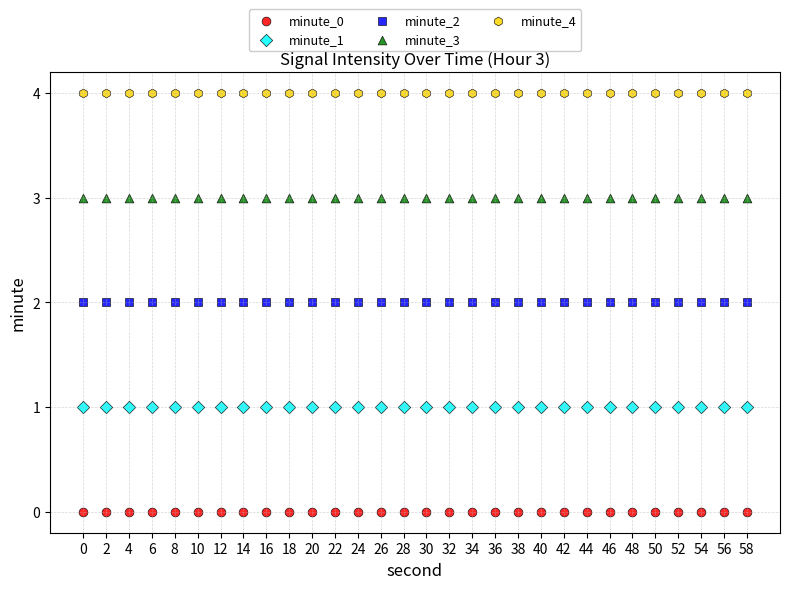

Which series reaches the minimum Y coordinate?

minute_0